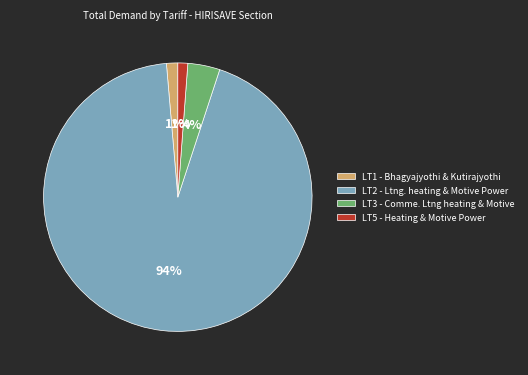

The LT5 - Heating & Motive Power slice represents 11% of the pie. True or false?

False